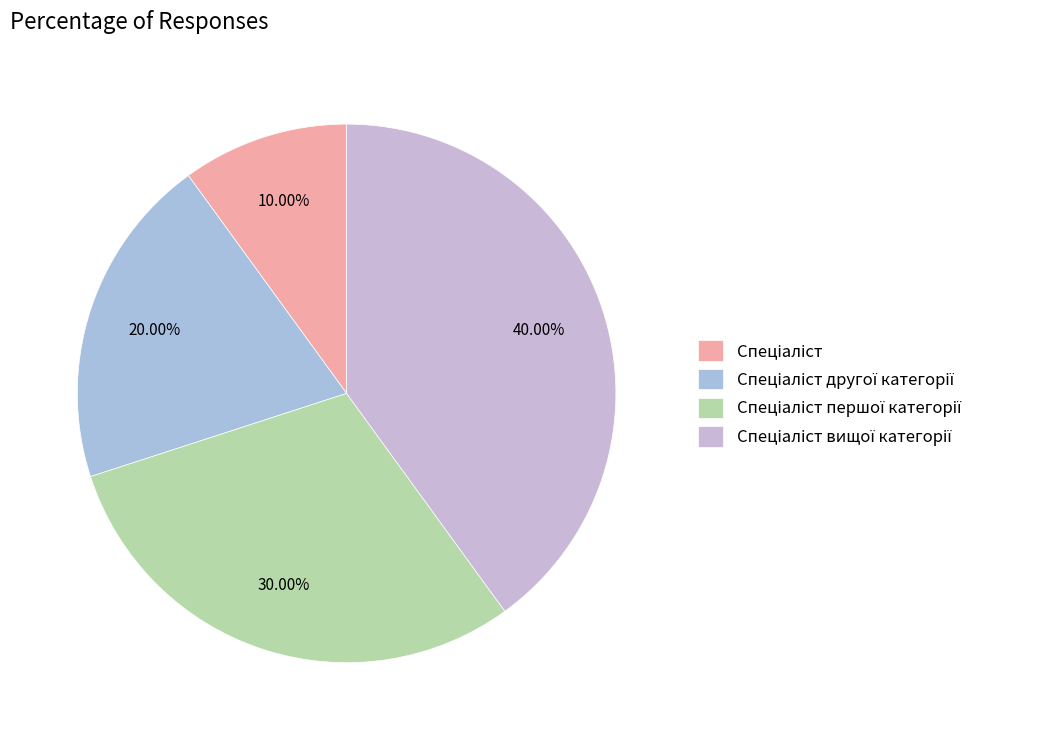

How many slices are in this pie chart?

4